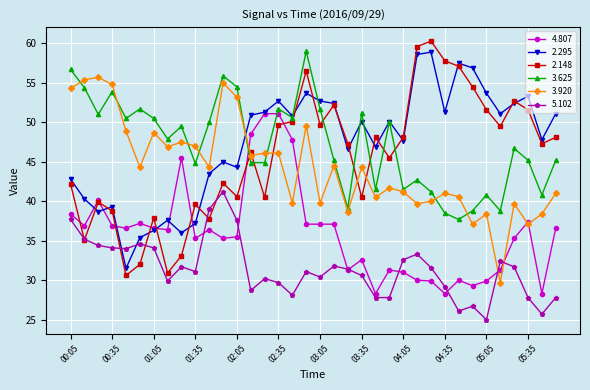

True or false: 5.102 has more than 1 points higher than both neighbors.

True